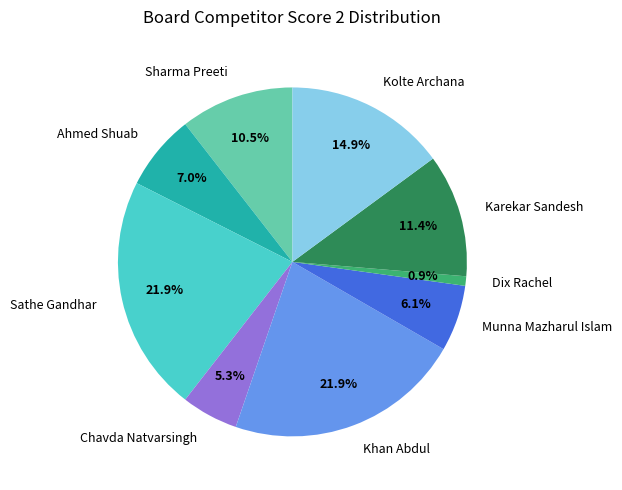

Between Karekar Sandesh and Dix Rachel, which is larger?

Karekar Sandesh